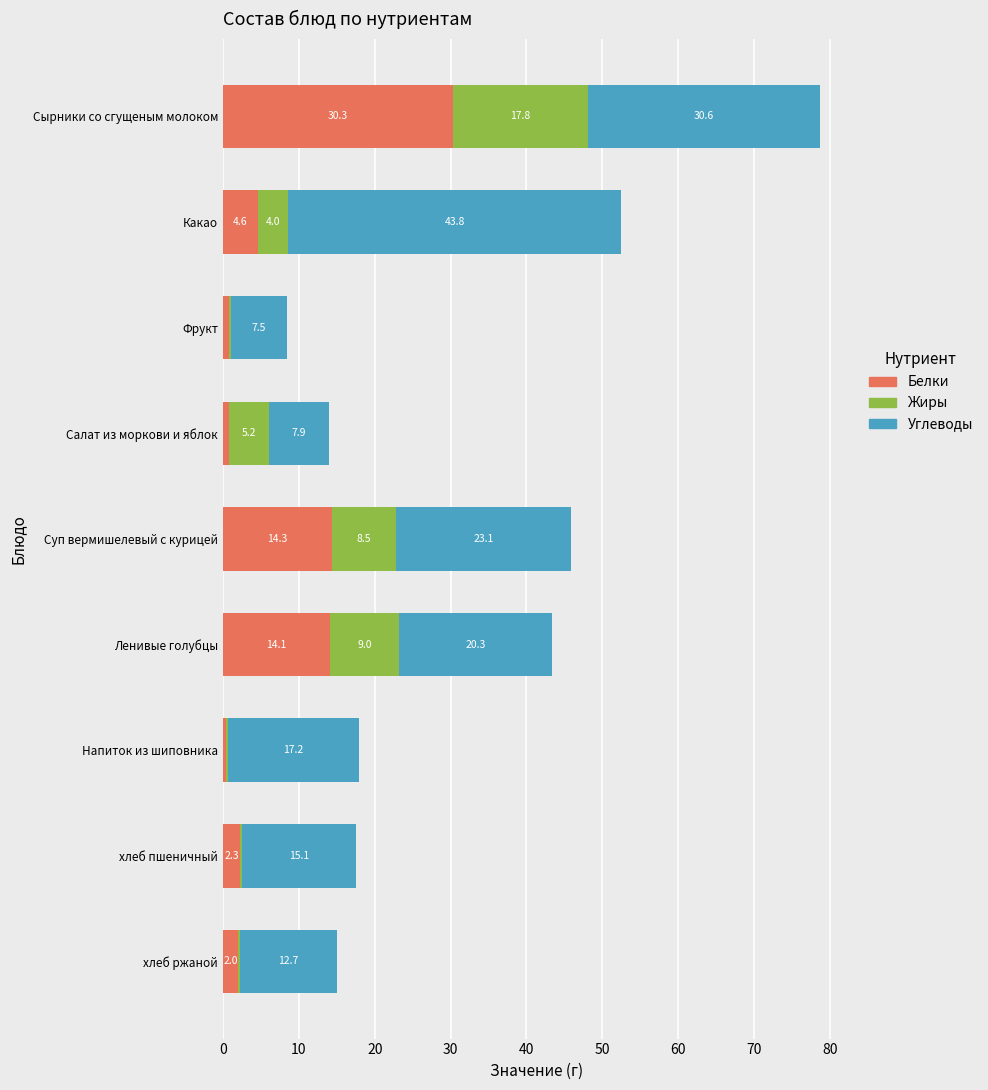

Where is Белки nearest to the value 15?

Суп вермишелевый с курицей